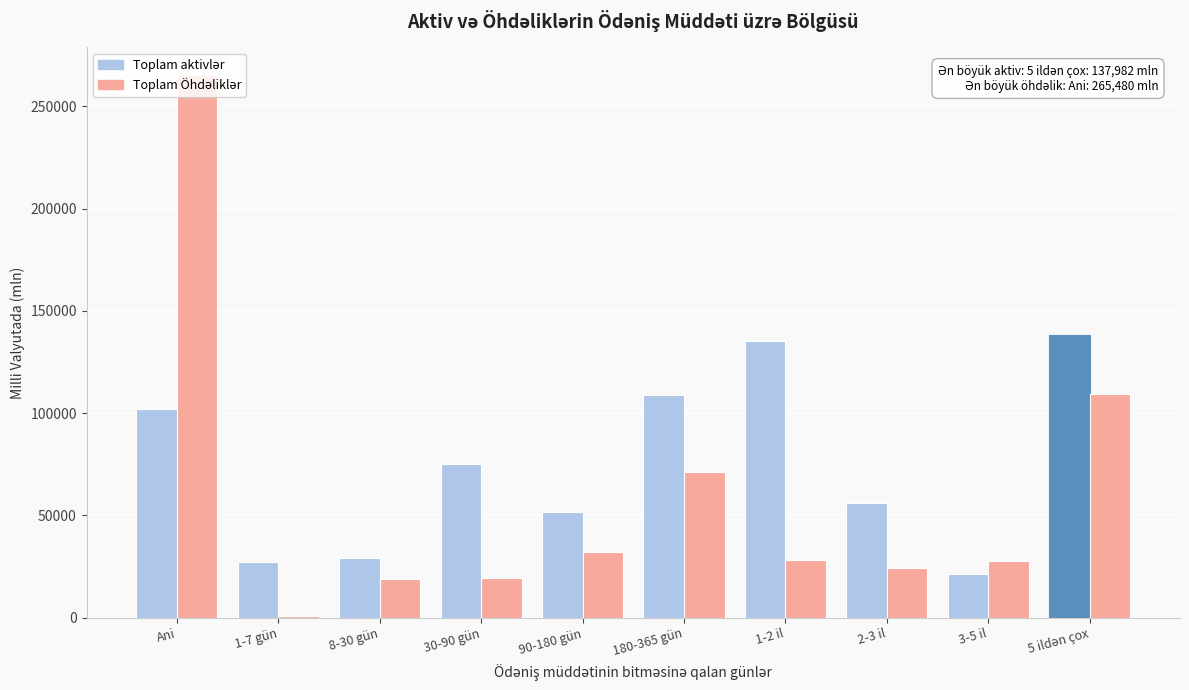

Which label corresponds to the largest value in the chart?

Ani